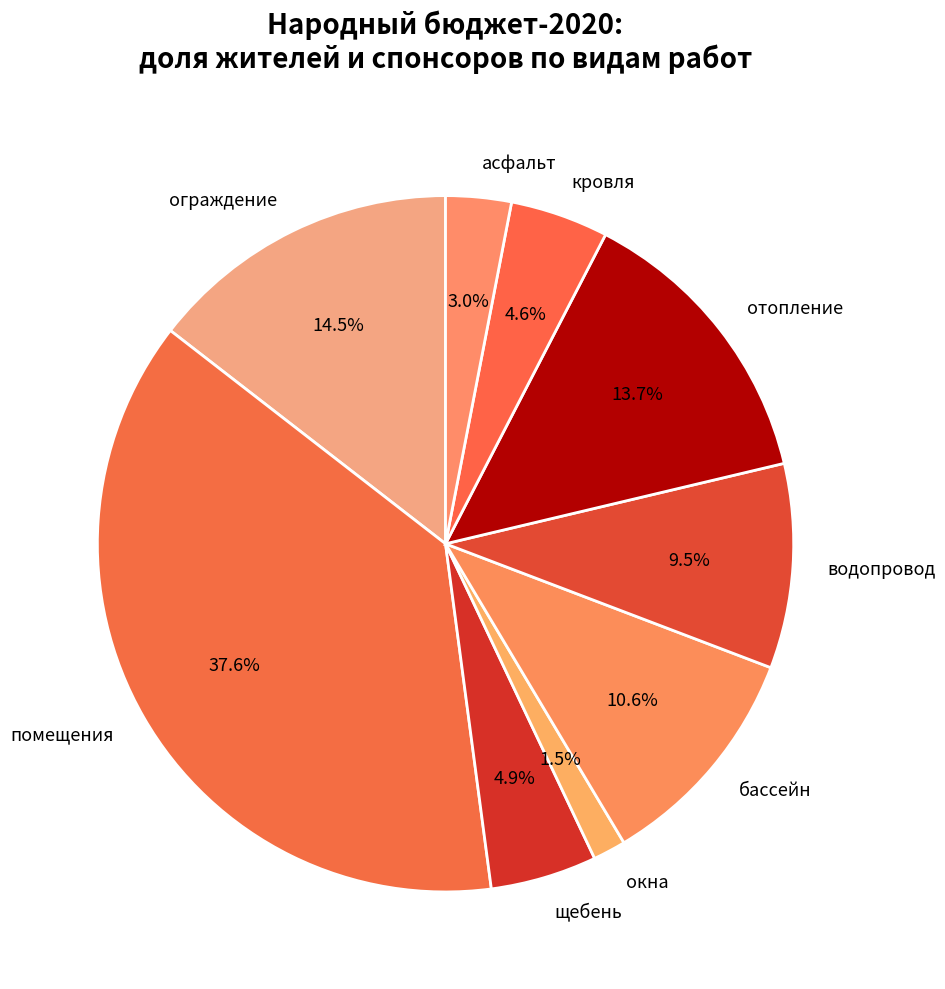

Is отопление the majority of the pie?

No